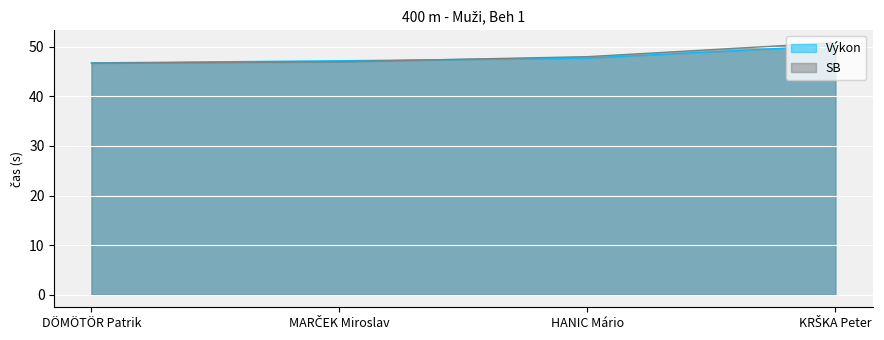

Reading right to left, what are all the values shown in this chart?

Výkon: 50.3	47.7	47.2	46.8
SB: 50.9	48.0	47.0	46.7